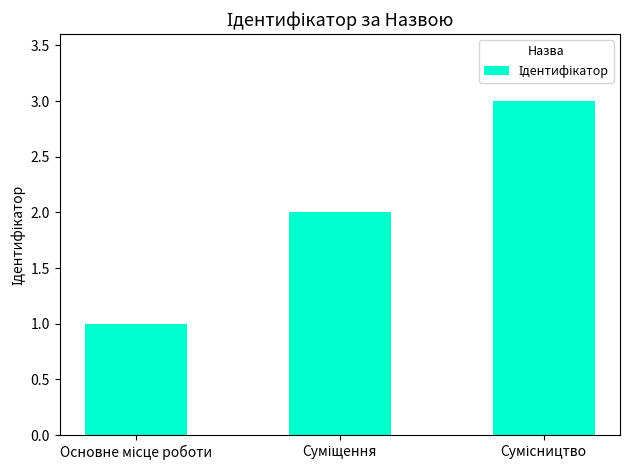

What is the sum of all values?

6